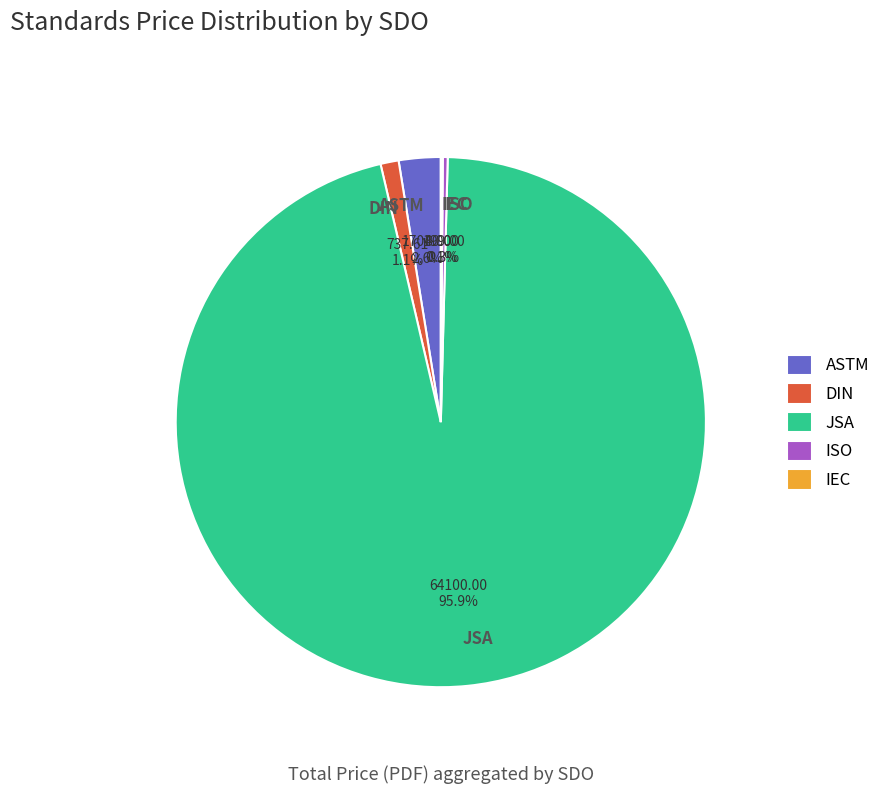

What portion of the pie excludes DIN?

98.9%